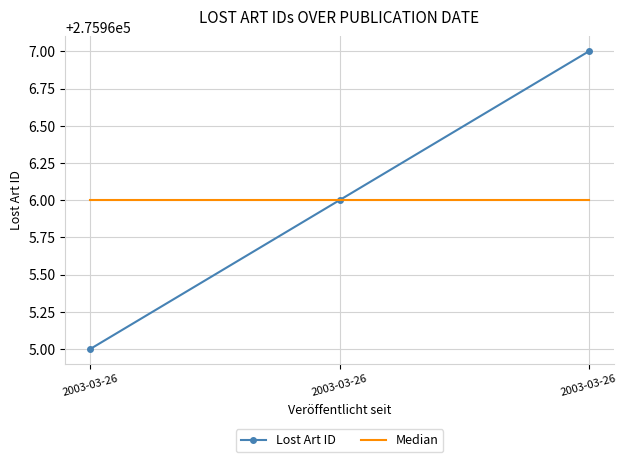

Where does the Lost Art ID series first go above 275966?

2003-03-26